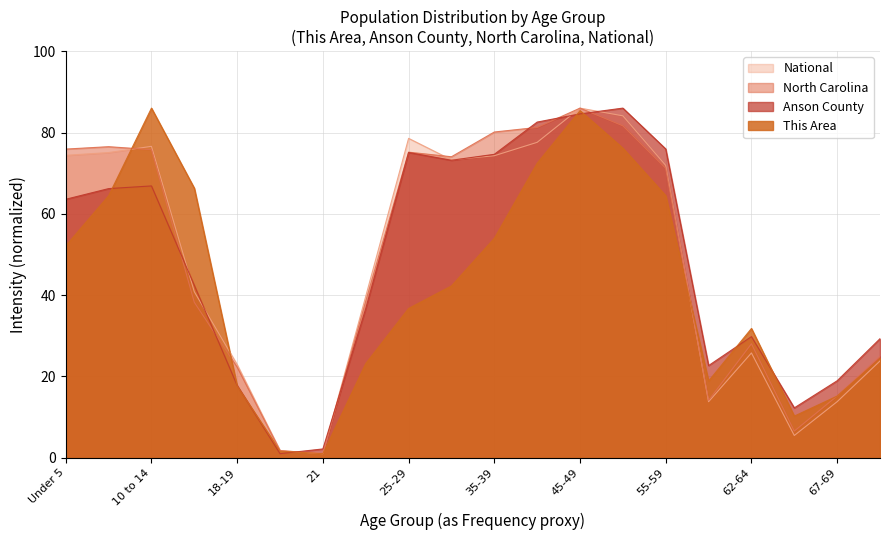

Between which two adjacent categories do North Carolina and Anson County first intersect?

10 to 14 and 15 to 17